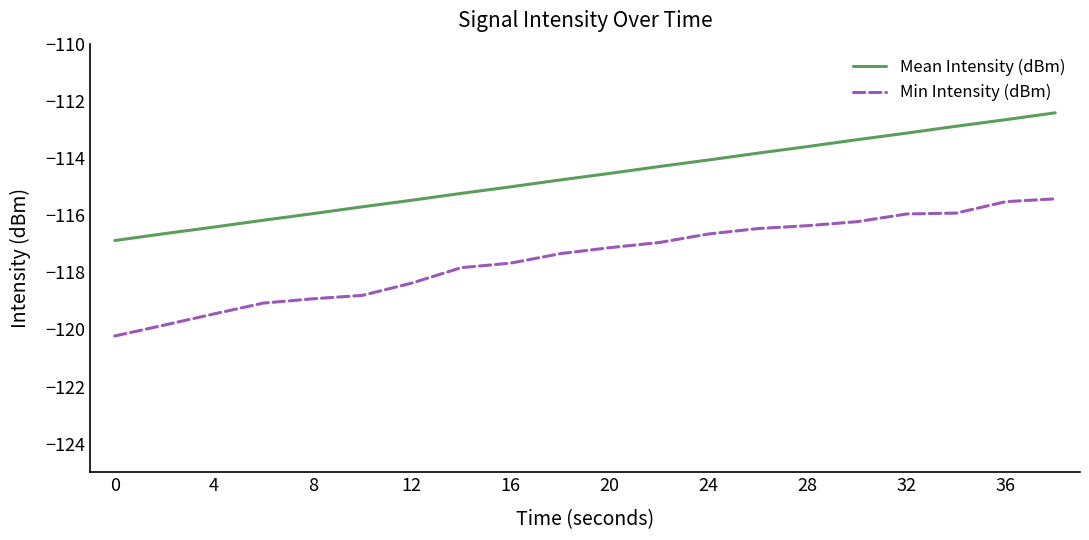

Which series has the largest total across all categories?

Mean Intensity (dBm)